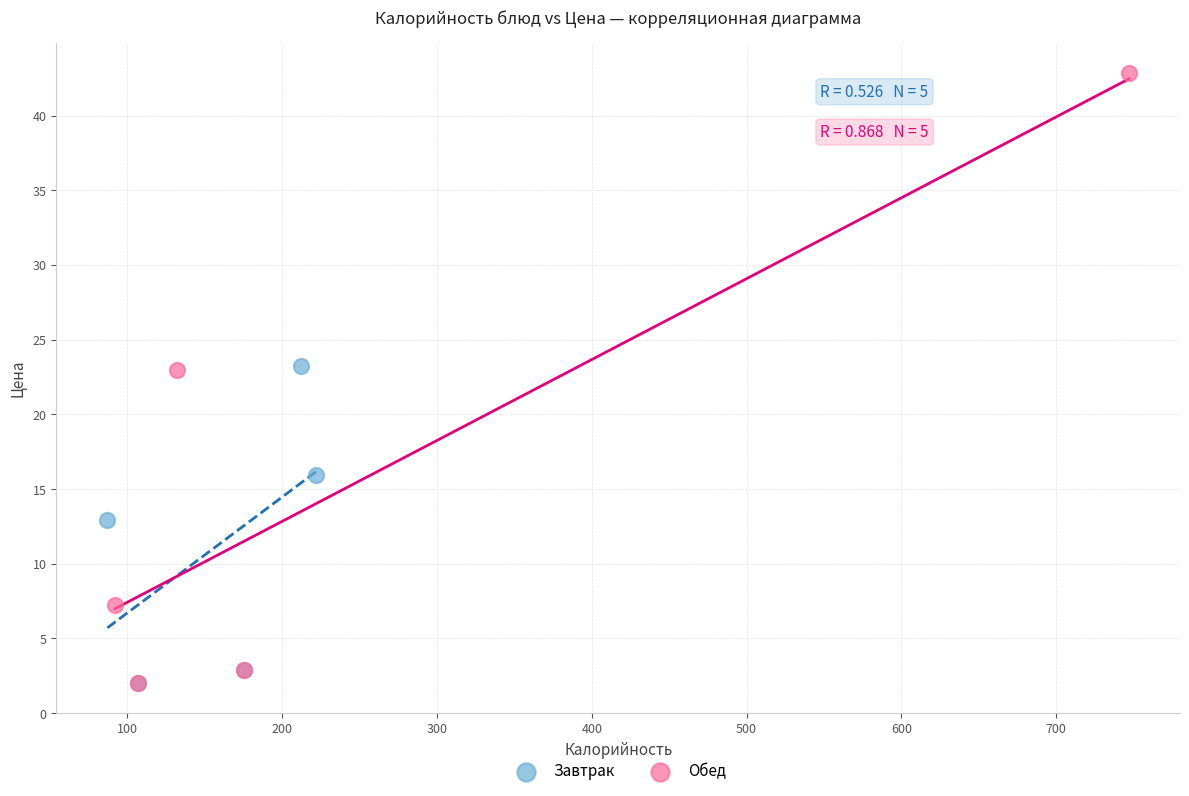

Which series has the widest spread of Y values?

Обед